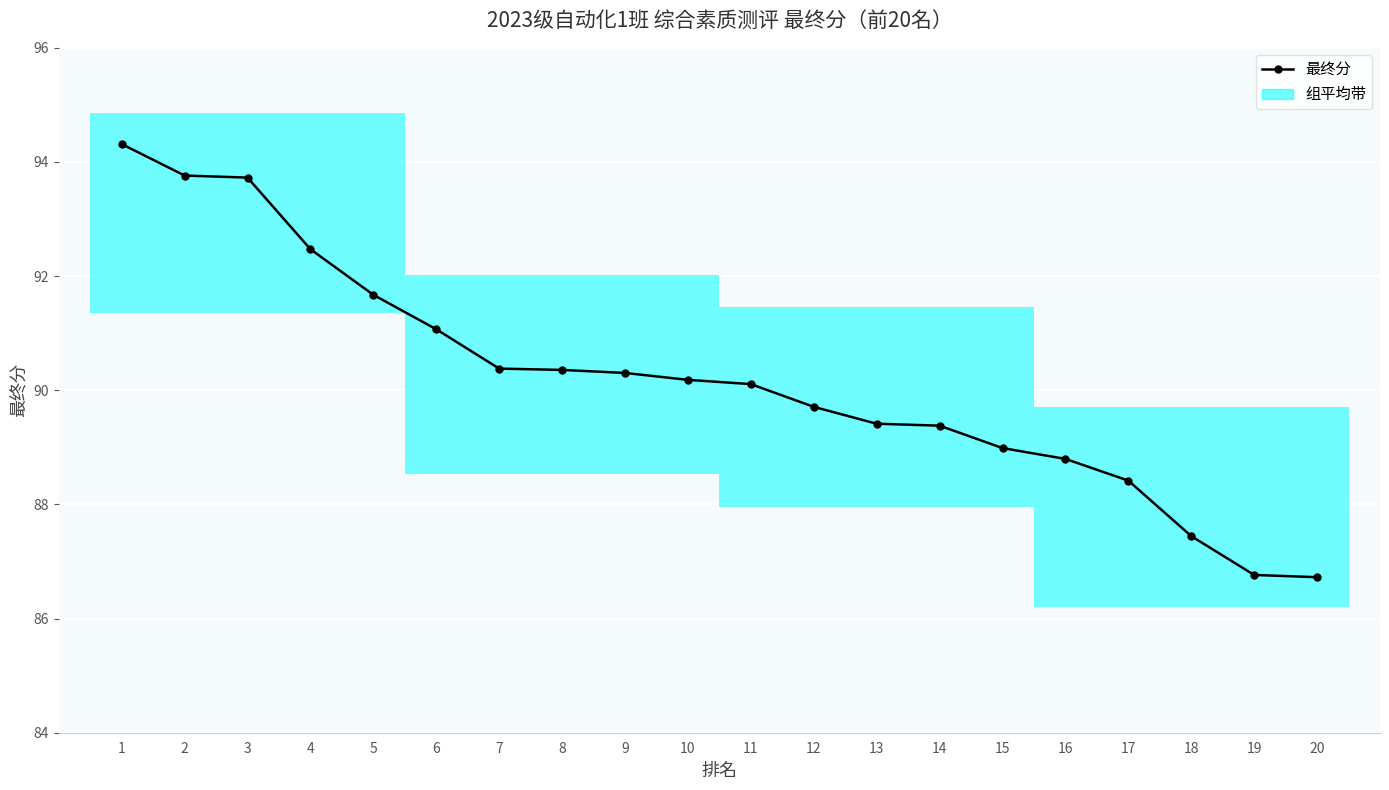

What is the change in value from 8 to 9?

-0.1